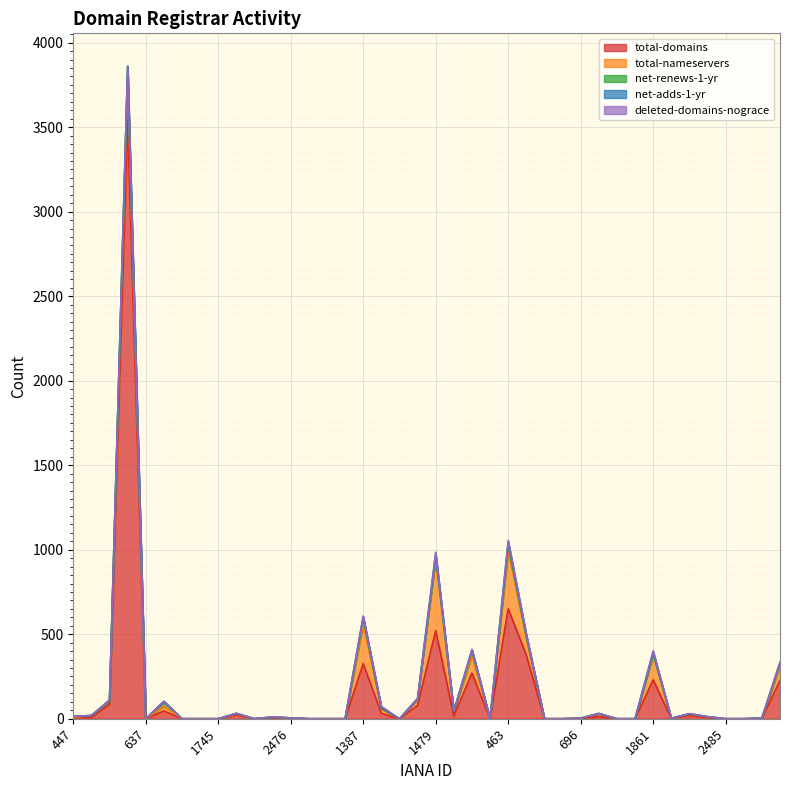

True or false: total-domains and deleted-domains-nograce intersect in this chart.

False